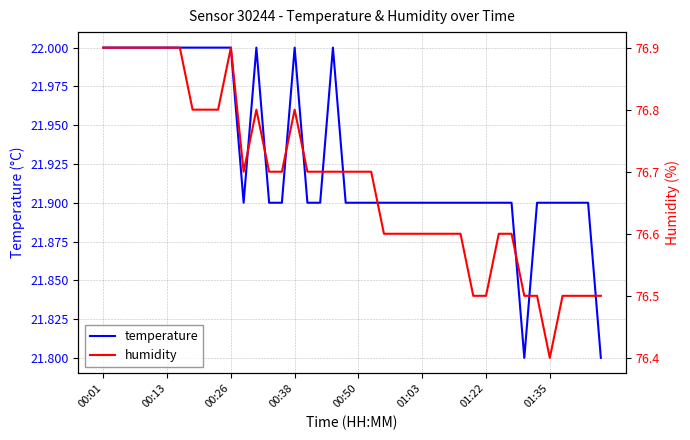

What is the maximum value for temperature?

22.0